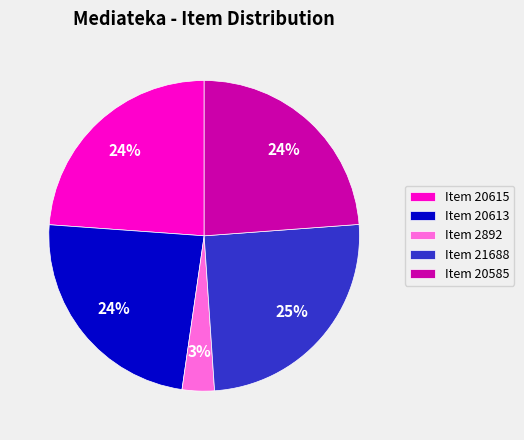

Is there any slice that represents more than half of the pie?

No